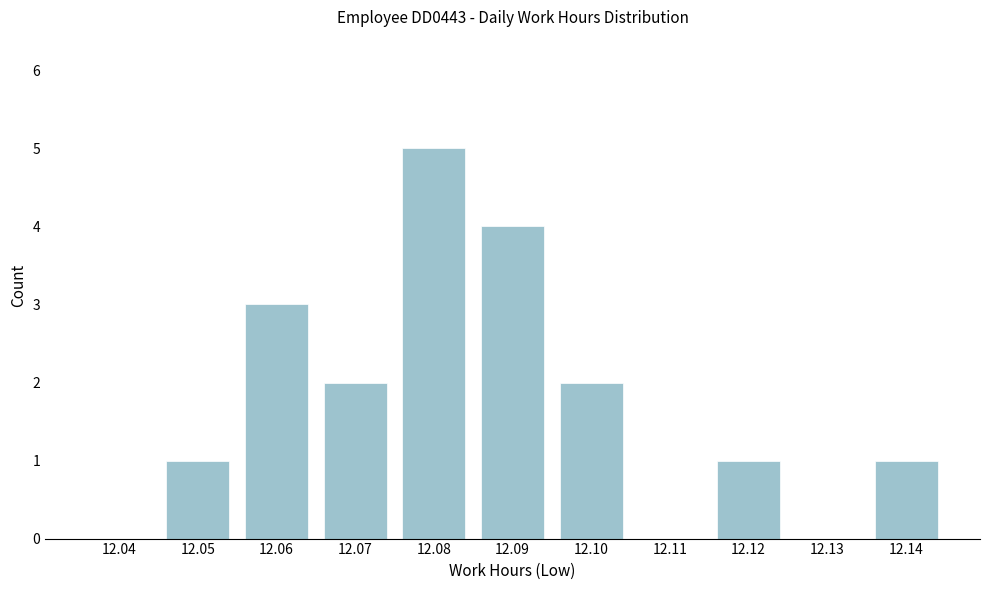

Reading right to left, list all the values displayed in this chart.

12.14=1	12.13=0	12.12=1	12.11=0	12.10=2	12.09=4	12.08=5	12.07=2	12.06=3	12.05=1	12.04=0